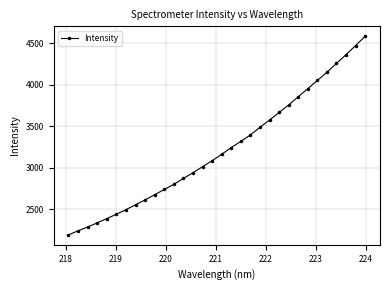

What is the maximum value shown in the chart?

4584.2